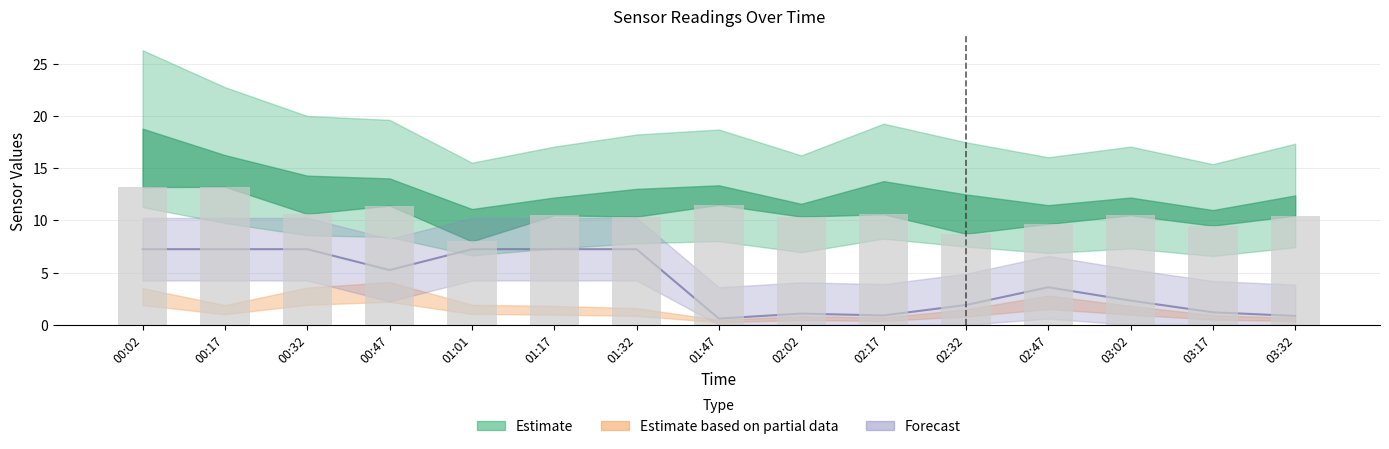

Reading right to left, what are all the values shown in this chart?

10.5	9.5	10.5	9.7	8.7	10.6	10.4	11.5	10.4	10.5	8.0	11.4	10.6	13.2	13.2